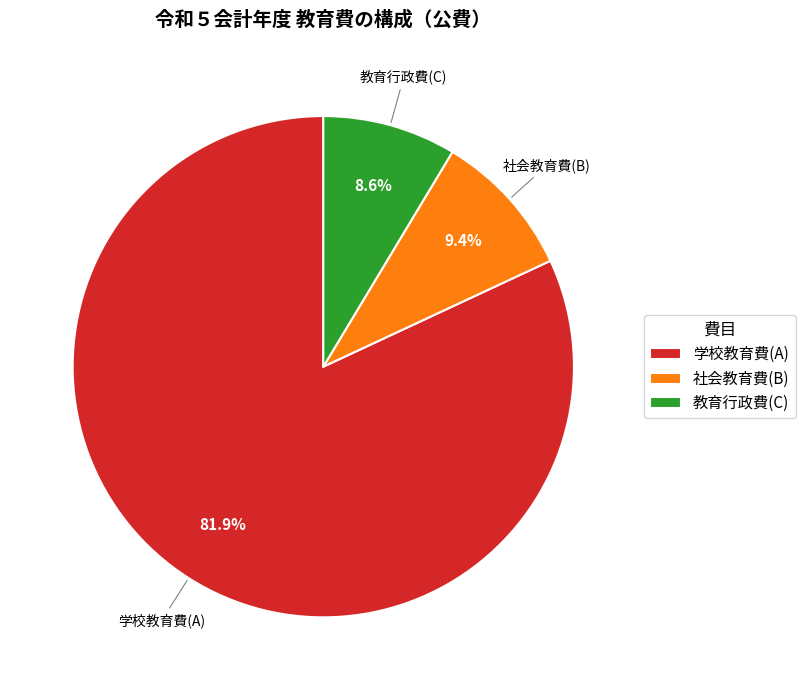

Approximately how many times larger is the value at 学校教育費(A) compared to 社会教育費(B)?

8.7